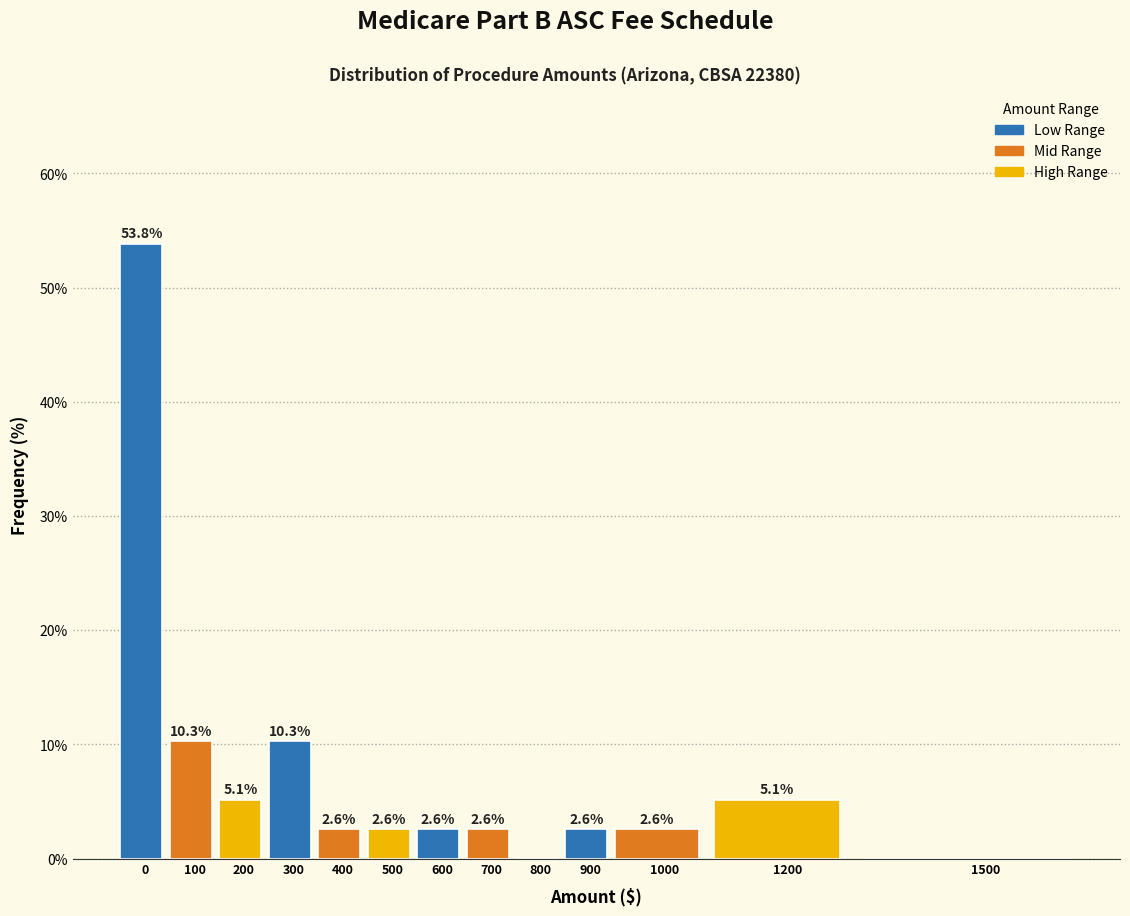

Reading left to right, what are all the values shown in this chart?

0=53.8	100=10.3	200=5.1	300=10.3	400=2.6	500=2.6	600=2.6	700=2.6	800=0.0	900=2.6	1000=2.6	1200=5.1	1500=0.0